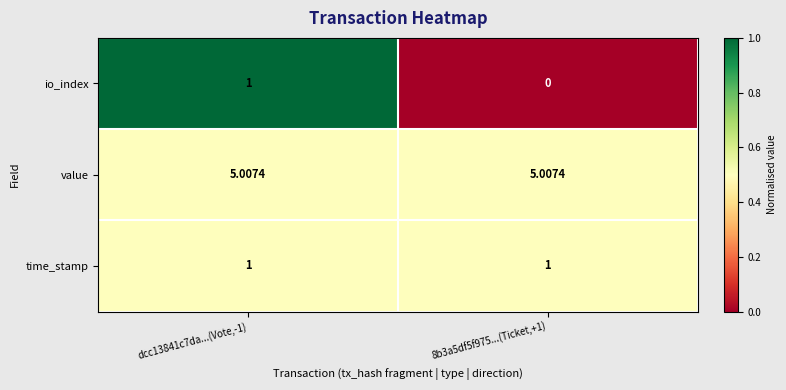

Is the value of time_stamp at 8b3a5df5f975...(Ticket,+1) greater than the value of io_index at 8b3a5df5f975...(Ticket,+1)?

Yes